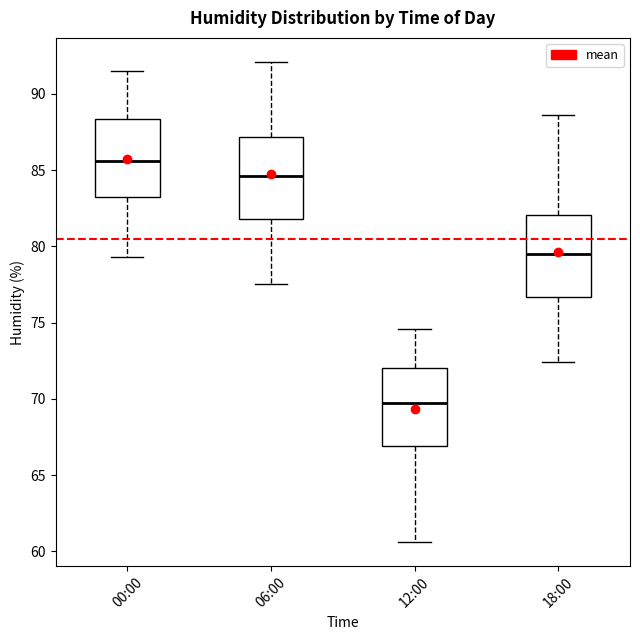

Reading left to right, read every box against the y-axis: the position of its median line, the range the box covers, and the ends of its whiskers. The values are not printed on the chart, so give them approximately, as read against the axis.

00:00: median 85.5, box 83.5 to 88.5, whiskers 79.5 to 91.5
06:00: median 84.5, box 82.0 to 87.0, whiskers 77.5 to 92.0
12:00: median 69.5, box 67.0 to 72.0, whiskers 60.5 to 74.5
18:00: median 79.5, box 76.5 to 82.0, whiskers 72.5 to 88.5